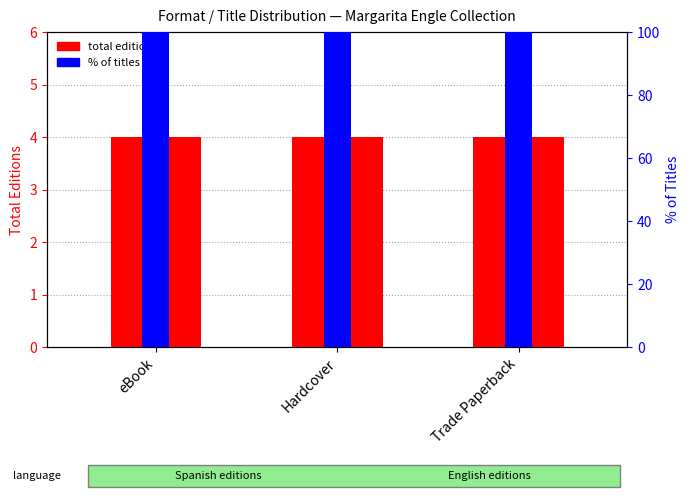

The % of titles series shows 69 at eBook. True or false?

False